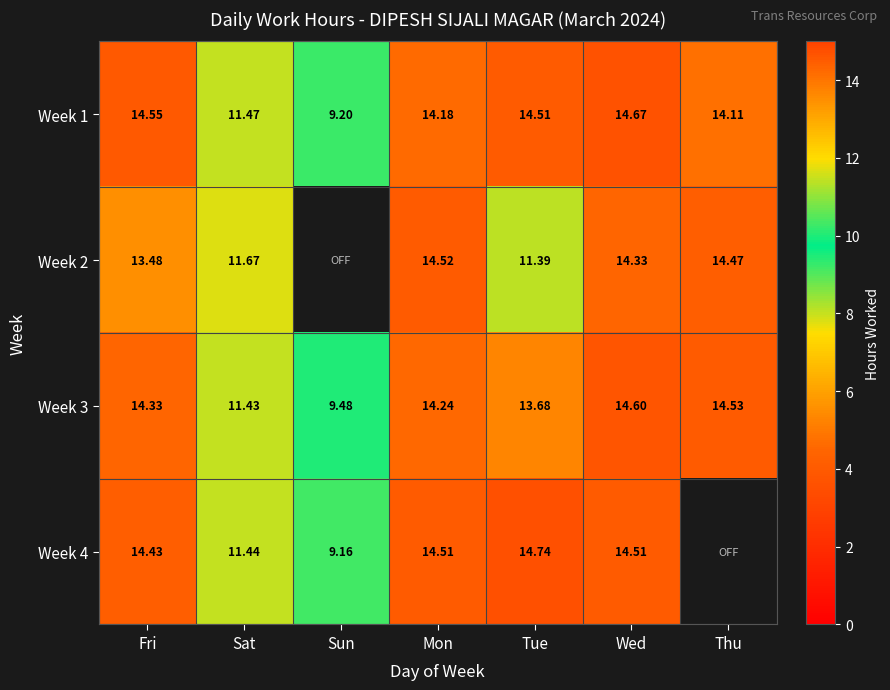

What is the sum of the Week 1 values at Thu and Tue?

28.6